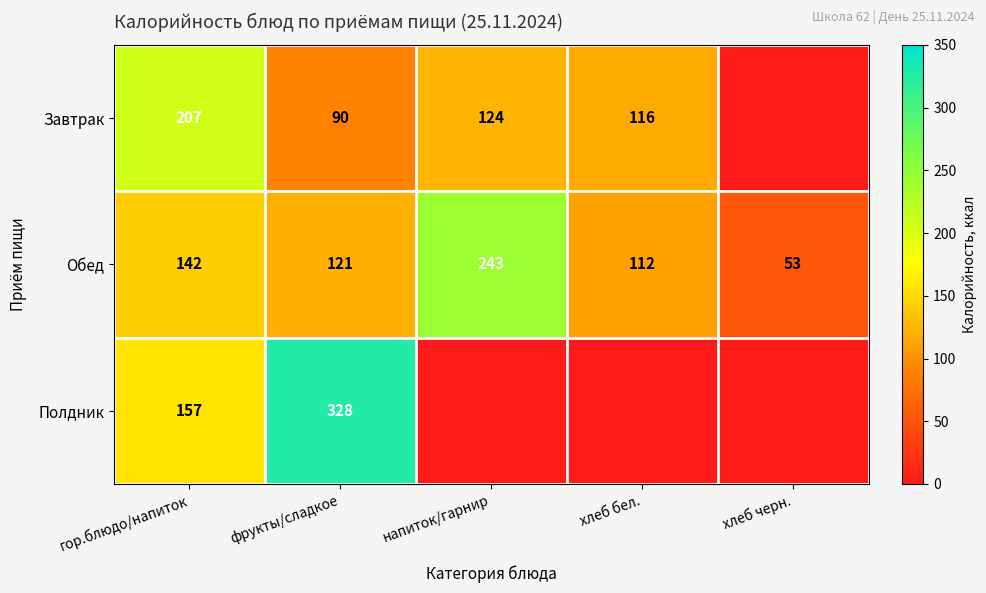

What is the difference between the Обед values at хлеб бел. and хлеб черн.?

59